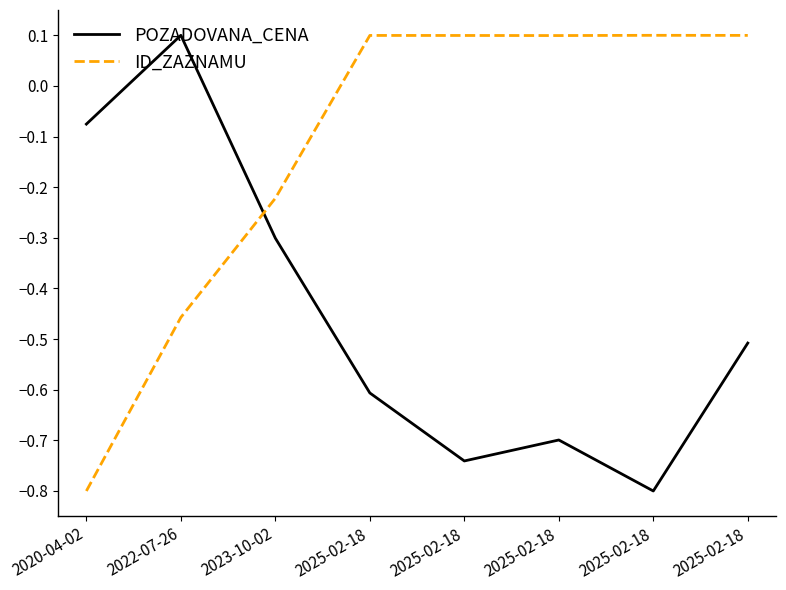

Read the POZADOVANA_CENA value at 2023-10-02.

-0.3